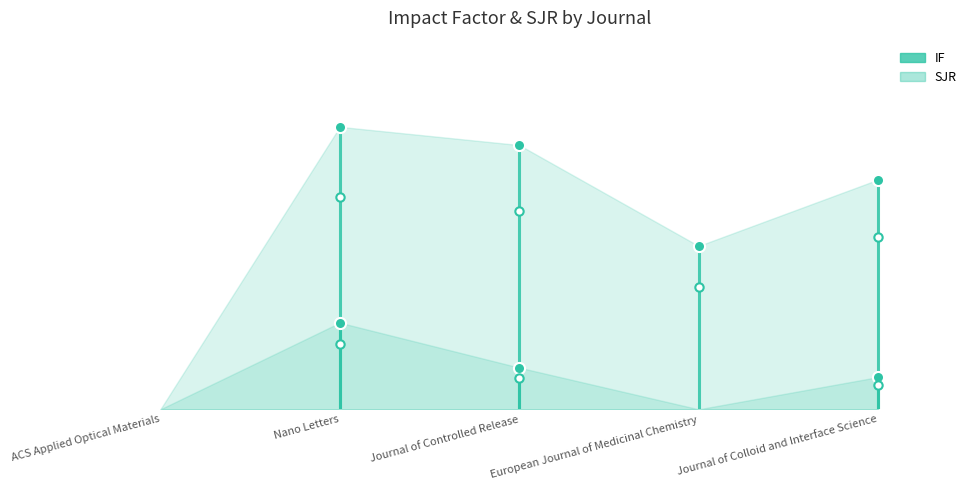

Is it true that SJR equals 0.0 at ACS Applied Optical Materials?

True